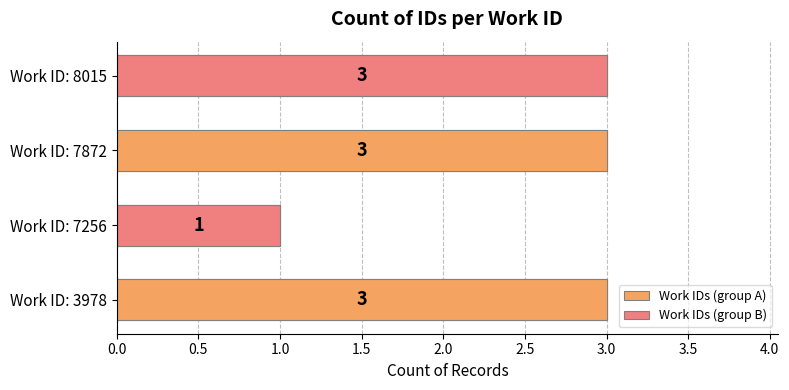

Is it true that Work IDs (group B) equals 3.0 at Work ID: 8015?

True